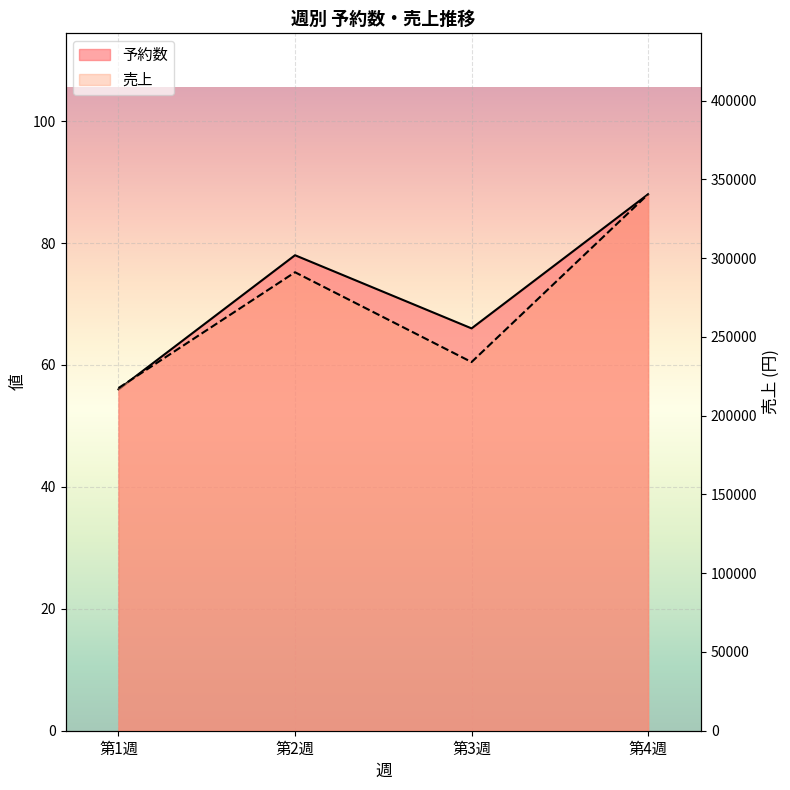

At which category does the chart reach its minimum across all series?

第1週